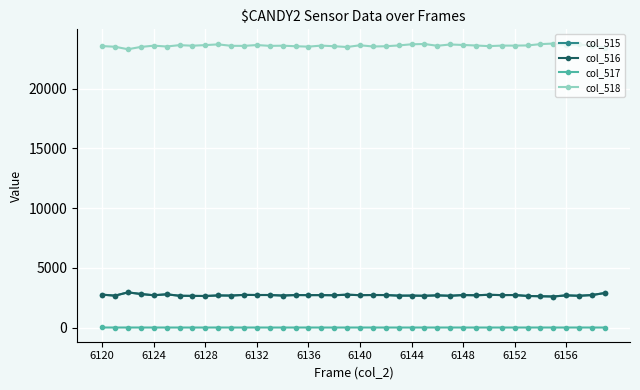

At how many categories does at least one series exceed 15392?

40